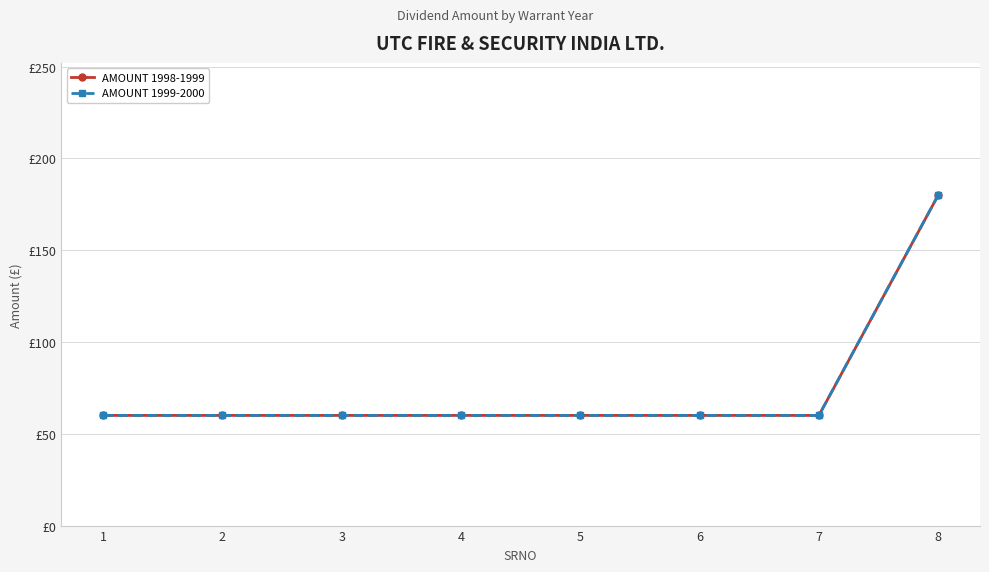

True or false: AMOUNT 1998-1999 has more than 1 points higher than both neighbors.

False